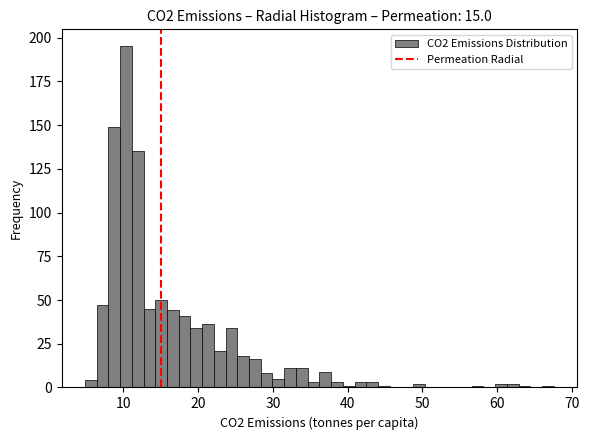

Read against the x-axis, roughly where is the centre of the tallest bar?

10